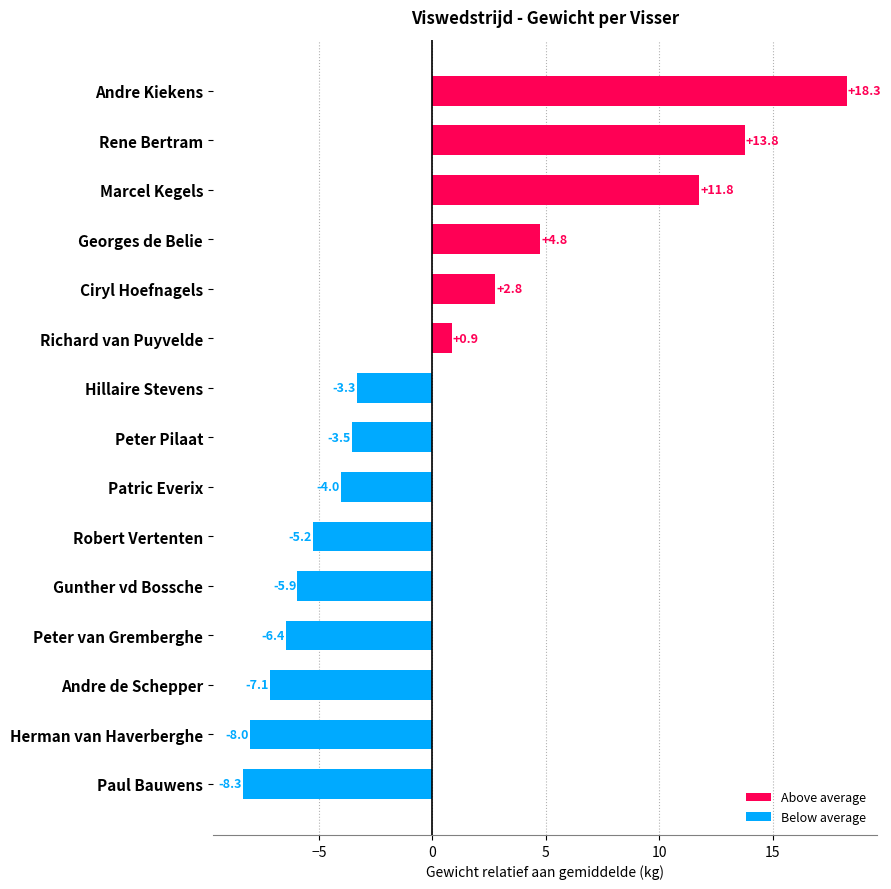

Rank the categories by value from lowest to highest.

Paul Bauwens, Herman van Haverberghe, Andre de Schepper, Peter van Gremberghe, Gunther vd Bossche, Robert Vertenten, Patric Everix, Peter Pilaat, Hillaire Stevens, Richard van Puyvelde, Ciryl Hoefnagels, Georges de Belie, Marcel Kegels, Rene Bertram, Andre Kiekens